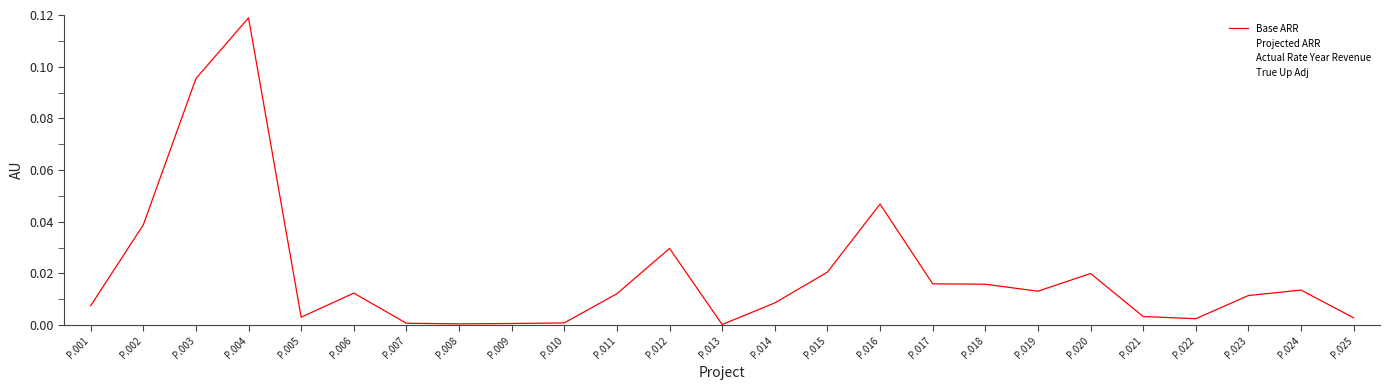

Is it true that Actual Rate Year Revenue equals 0.0 at P.012?

False